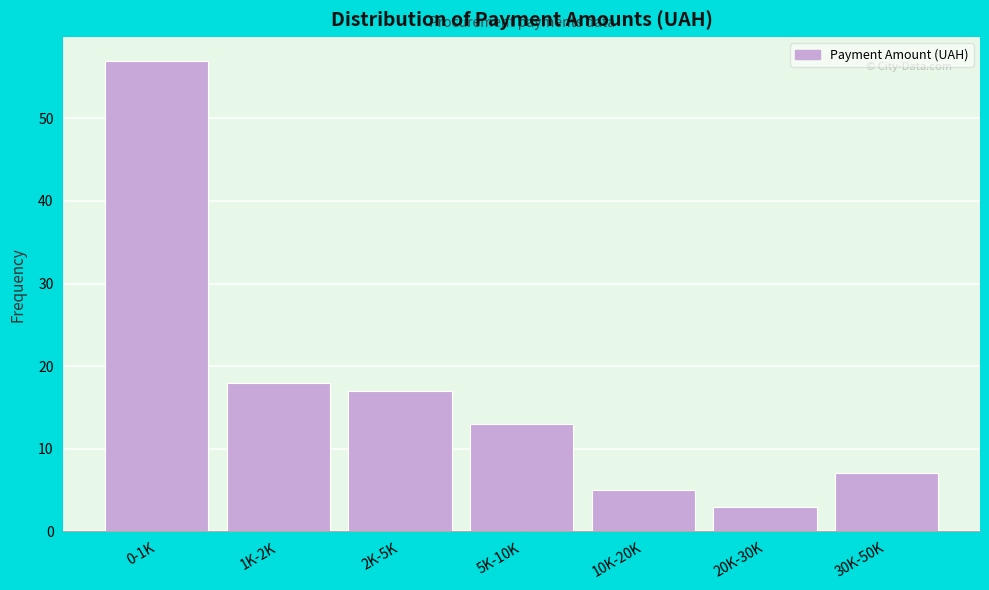

Reading right to left, what are all the values shown in this chart?

7	3	5	13	17	18	57